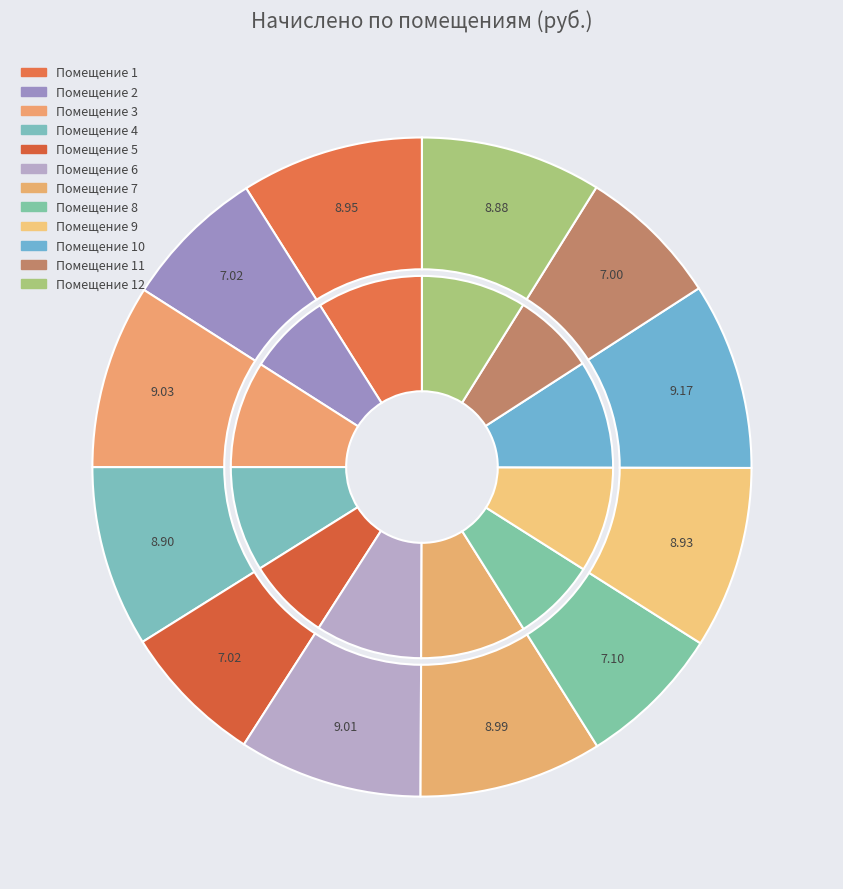

Which category has the biggest portion of the pie?

10